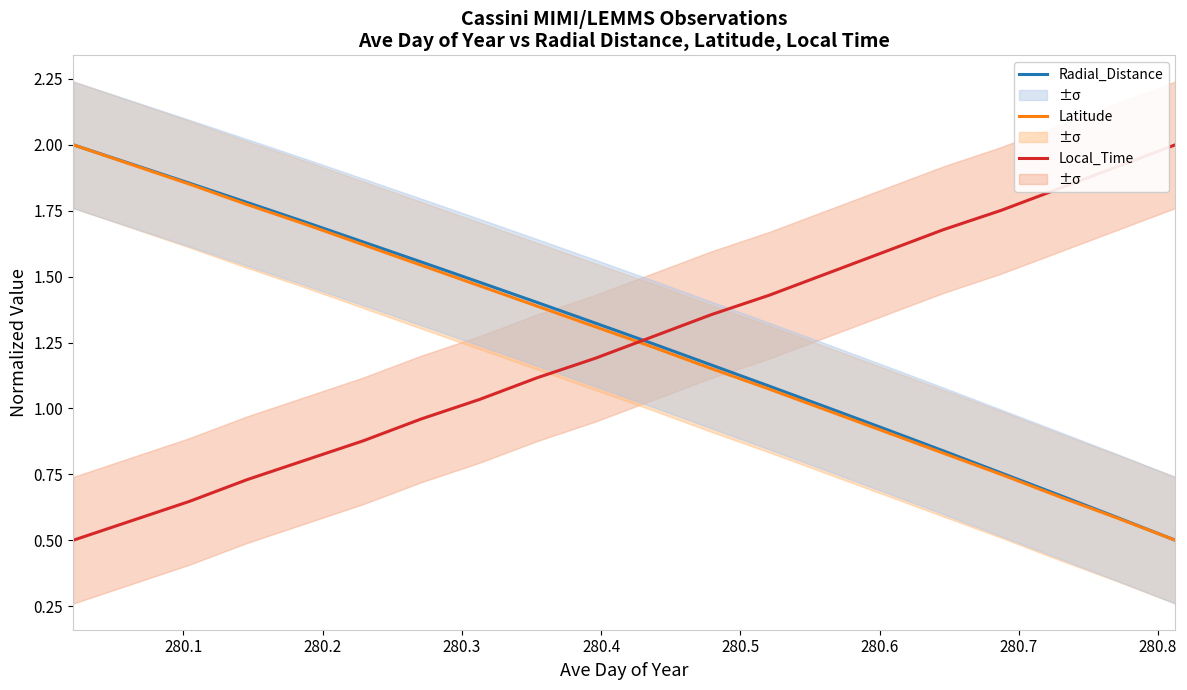

What is the maximum value for Latitude?

2.0